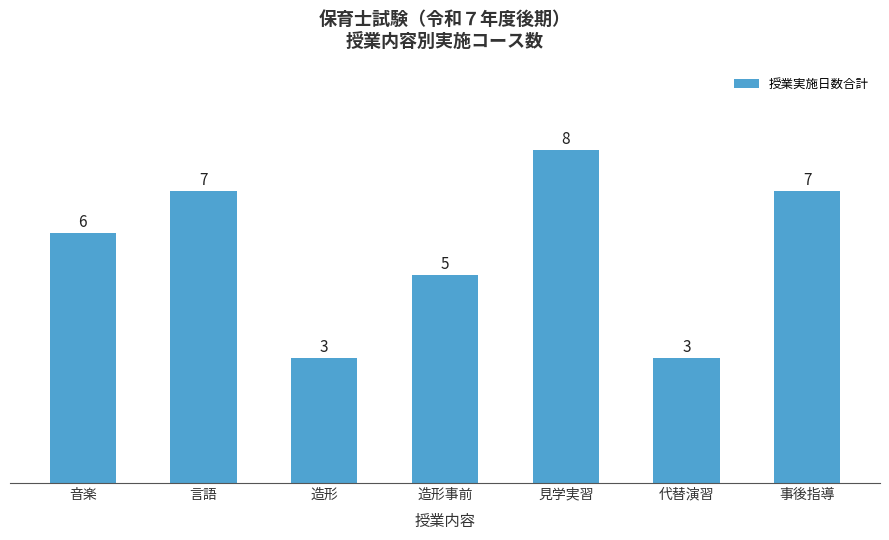

What is the value of the 5th bar from the left?

8